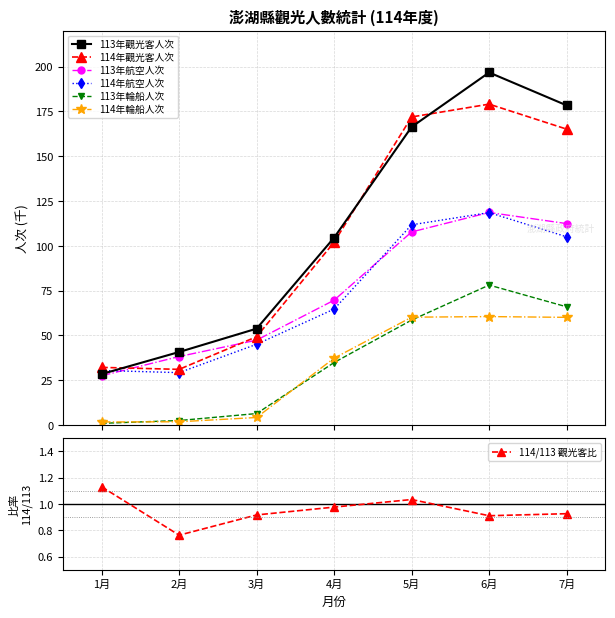

True or false: 113年觀光客人次 and 114年輪船人次 intersect in this chart.

False